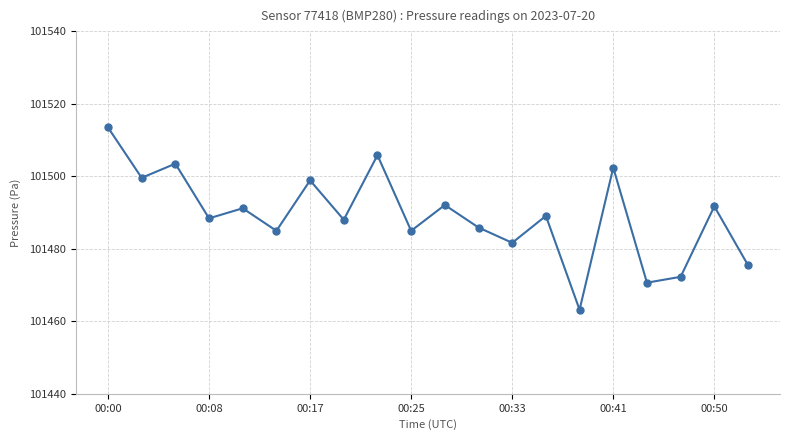

What is the sum of all values?

2029783.4